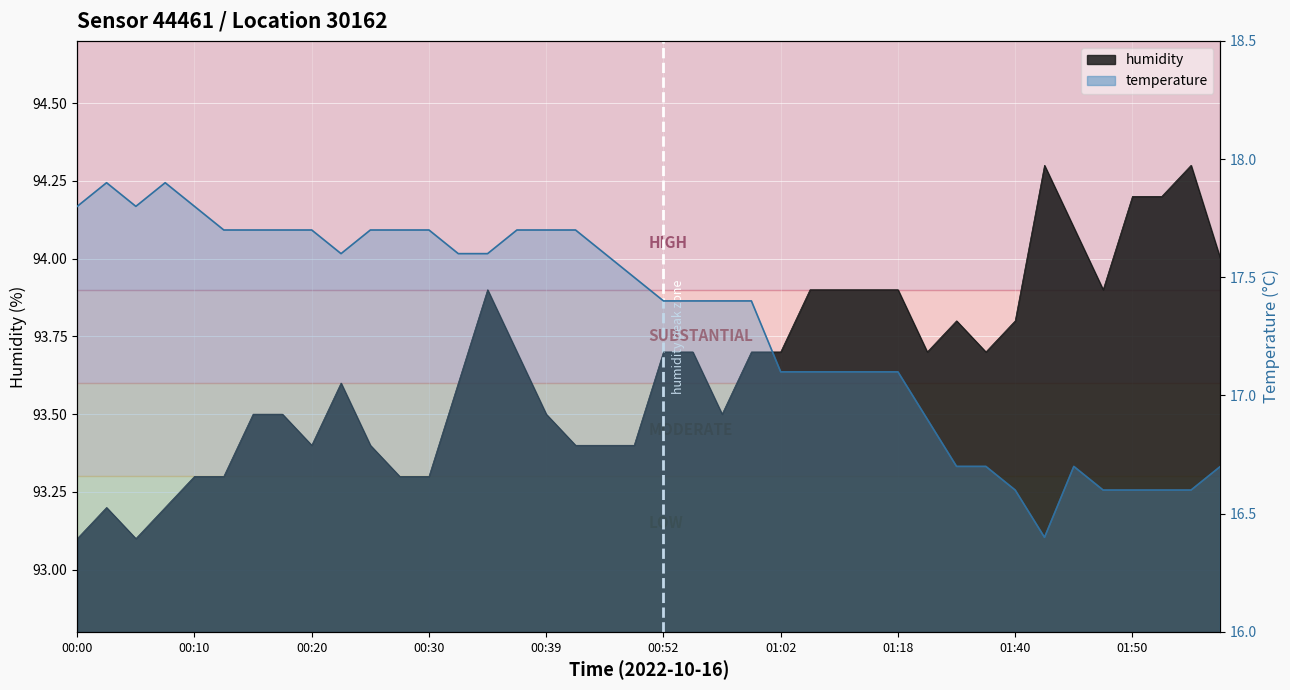

List the series in order of their peak value, highest first.

humidity, temperature